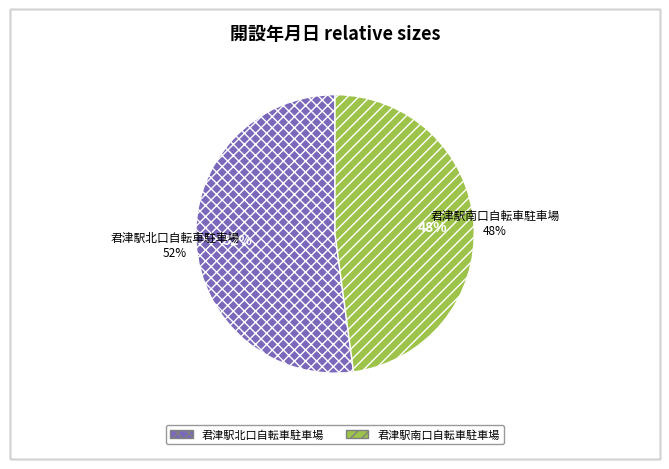

True or false: 2 accounts for 54% of the total.

False